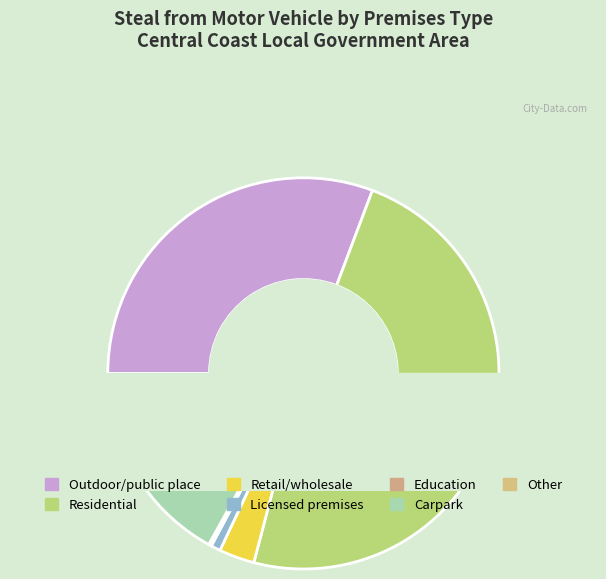

To the nearest percent, what percentage of the pie is Licensed premises?

1%